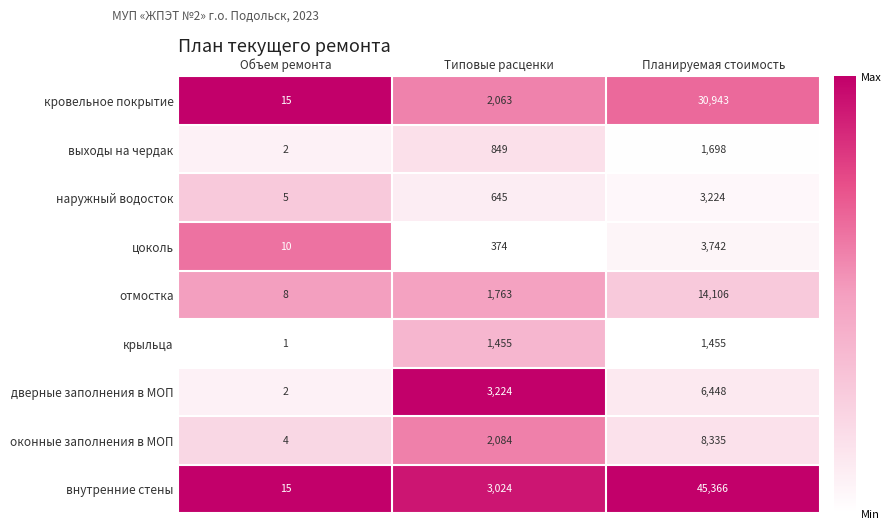

At Типовые расценки, list the series in order from smallest to largest.

цоколь, наружный водосток, выходы на чердак, крыльца, отмостка, кровельное покрытие, оконные заполнения в МОП, внутренние стены, дверные заполнения в МОП